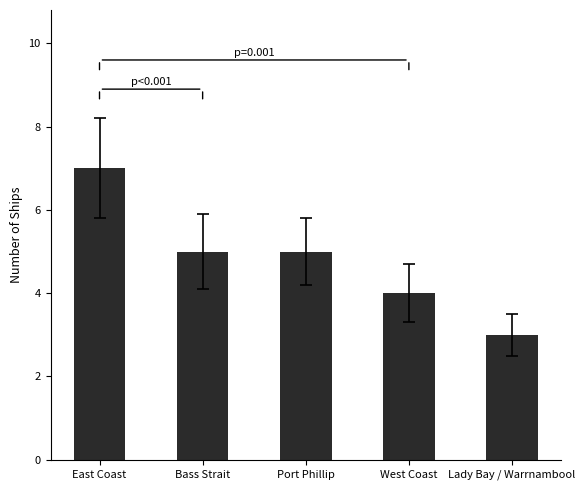

How many bars are there in total?

5